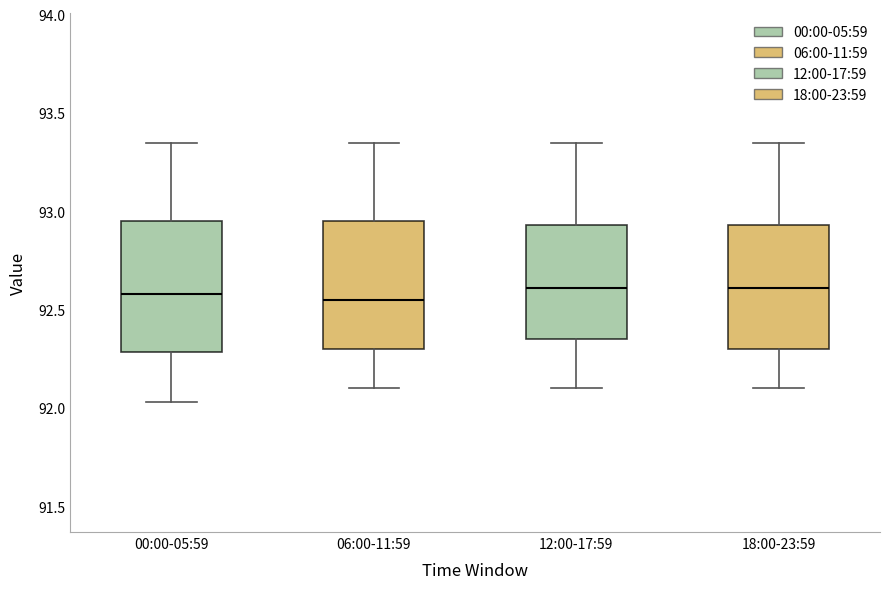

Where does the lower whisker of the box for 12:00-17:59 end on the y-axis? The values are not printed on the chart, so give them approximately, as read against the axis.

92.10